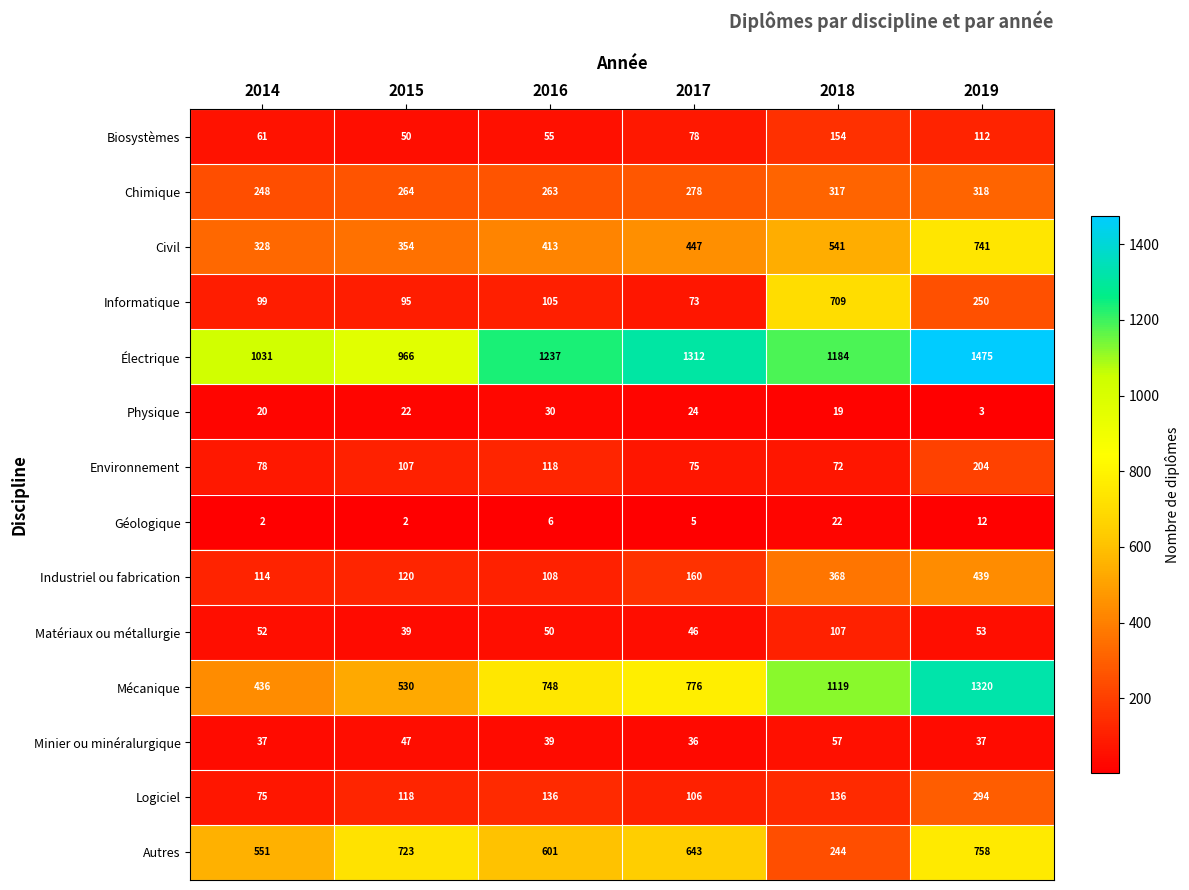

What is the difference between the Électrique values at 2017 and 2015?

346